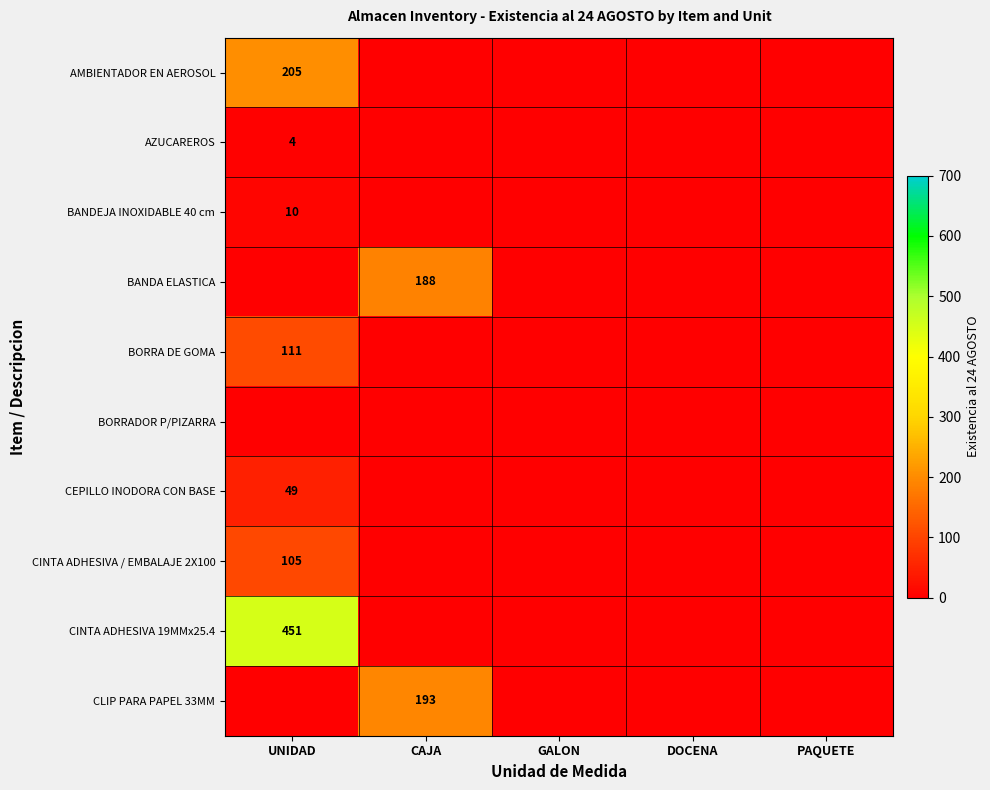

Which category has the lowest value in the BORRADOR P/PIZARRA series?

UNIDAD